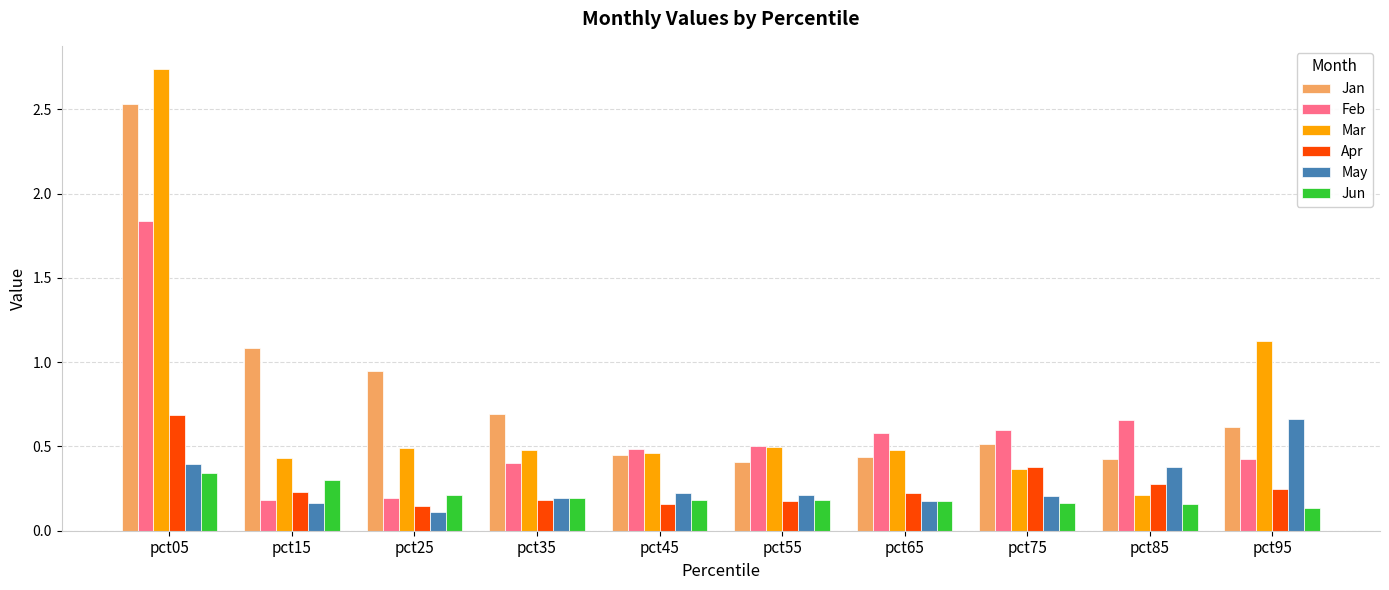

Which label corresponds to the largest value in the chart?

pct05